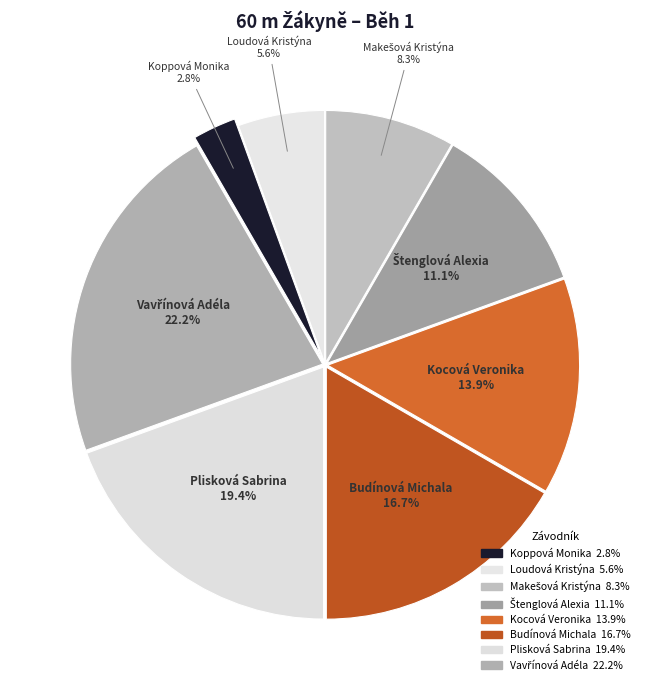

How many segments does this pie chart have?

8